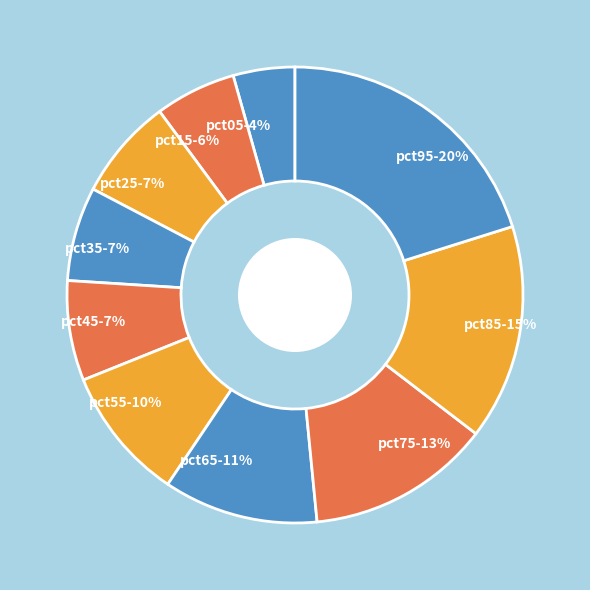

How many segments does this pie chart have?

10